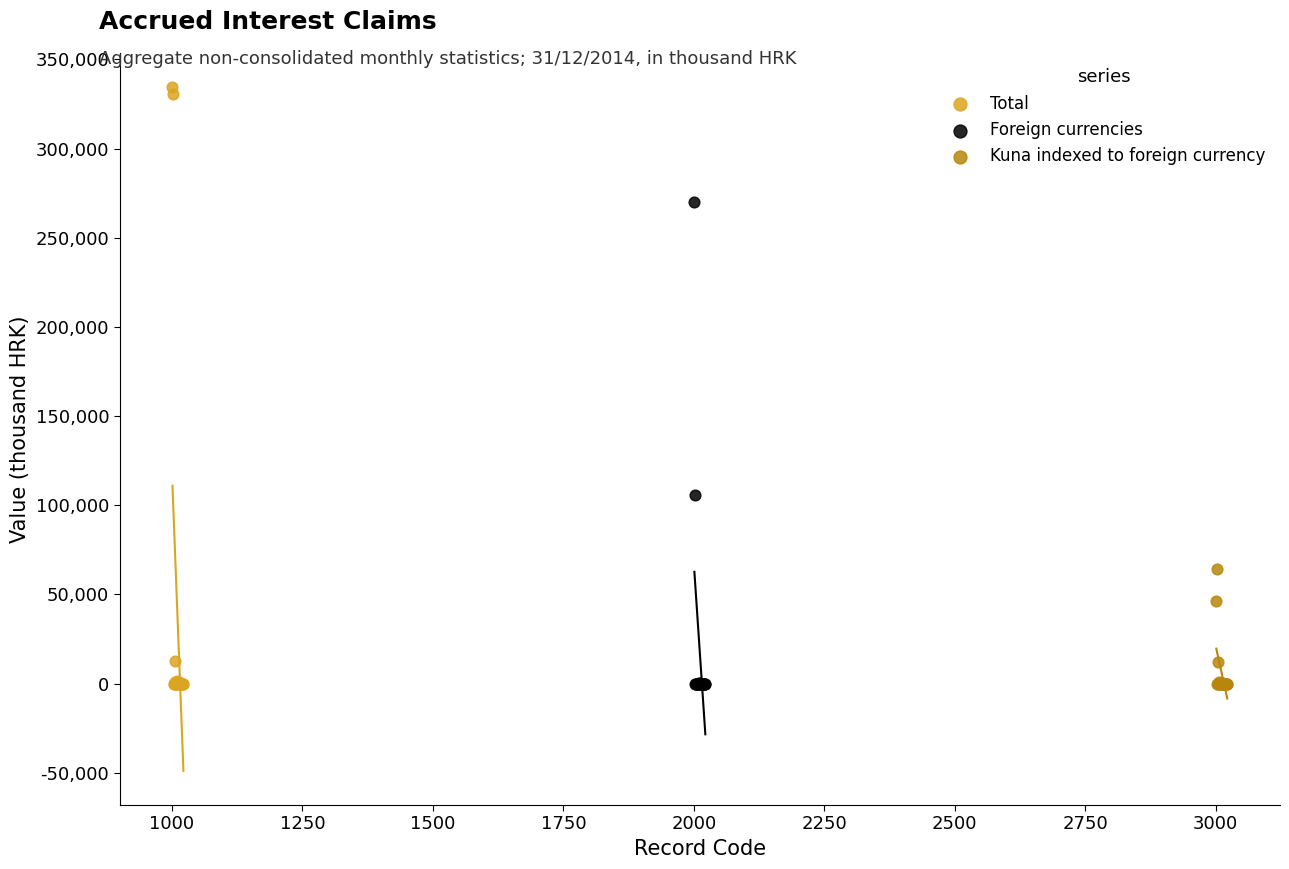

Which series contains the highest Y value?

Total